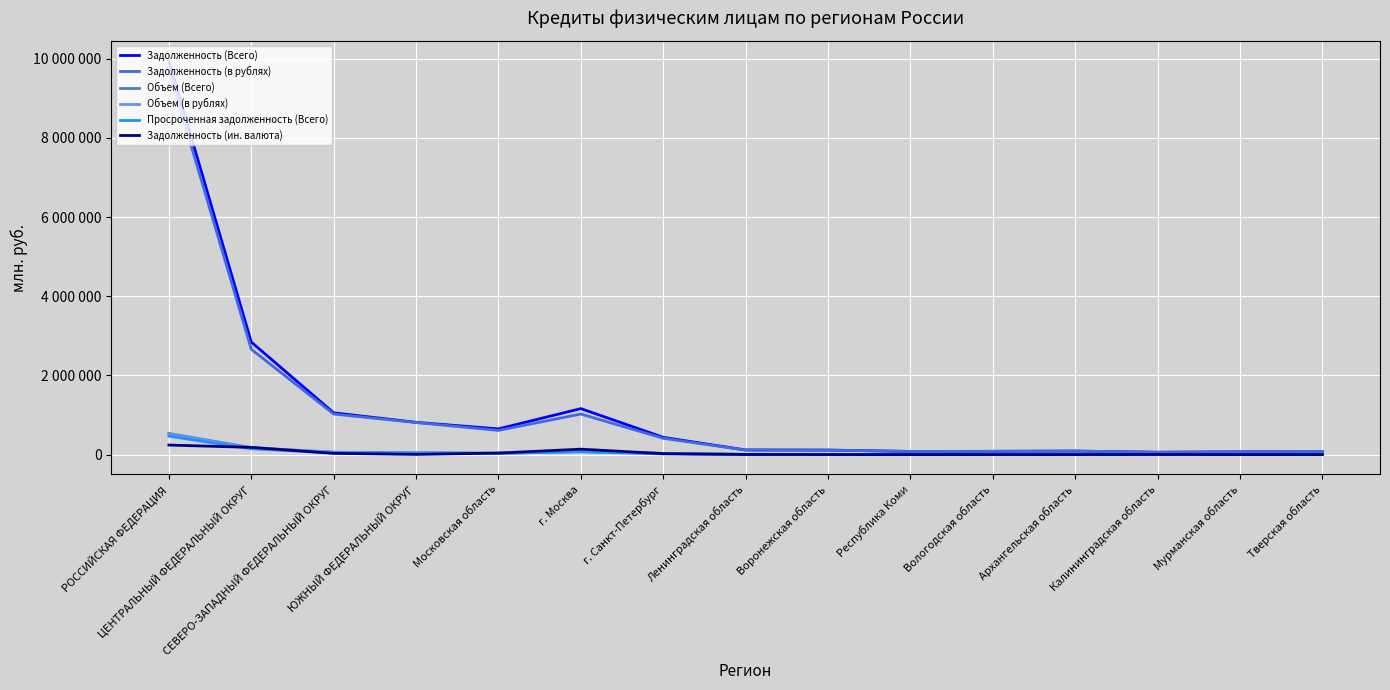

What is the value of the Просроченная задолженность (Всего) point at the 14th from the left?

2470